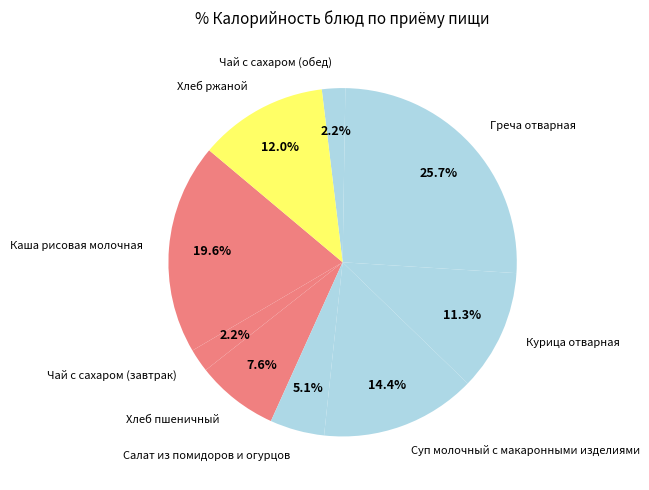

What is the largest slice in the pie chart?

Греча отварная